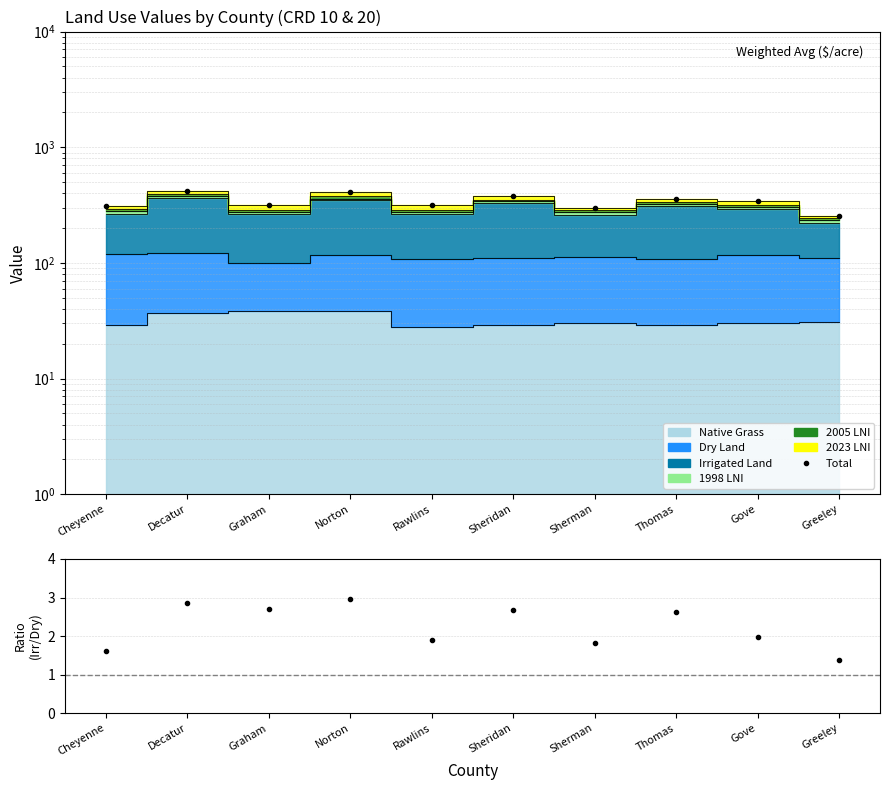

Which series has the widest spread of values?

Total